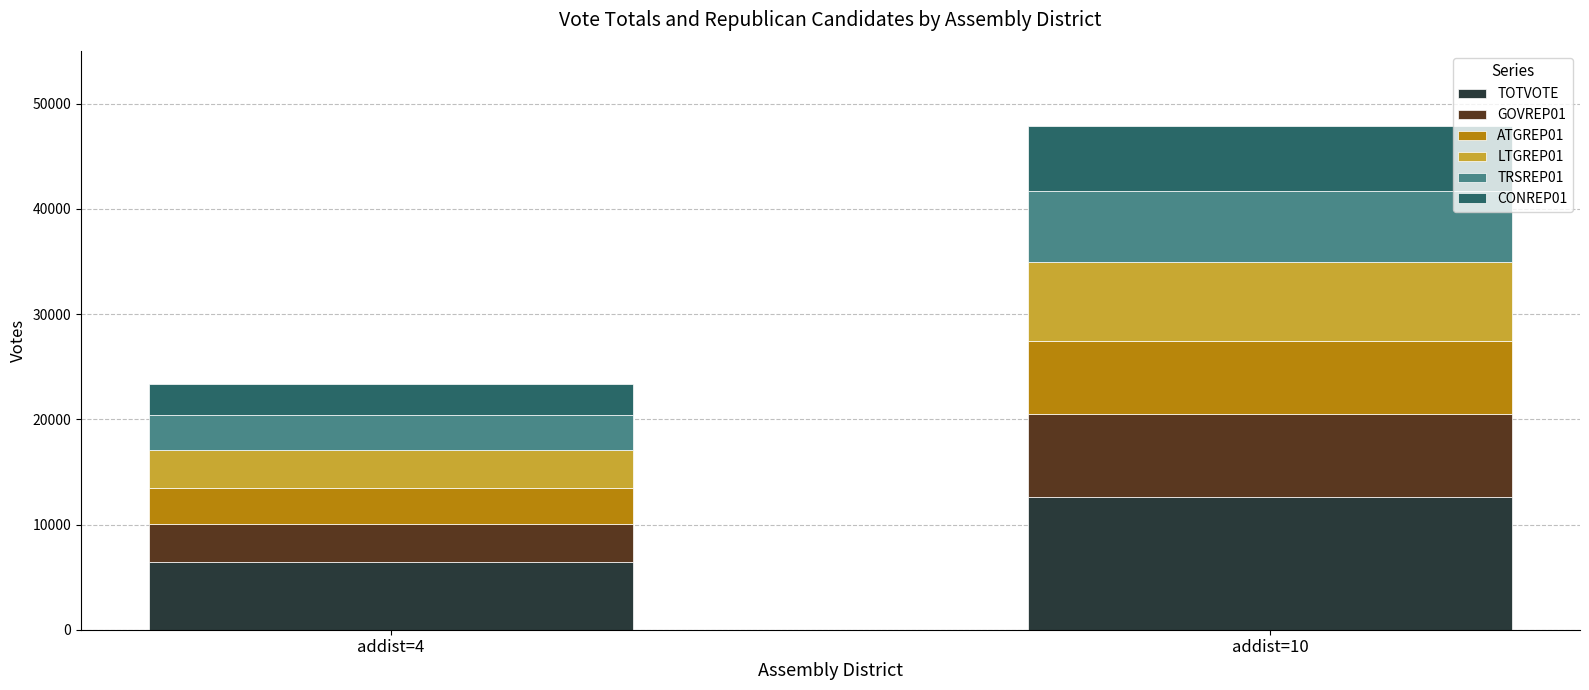

What is the minimum value for TOTVOTE?

6422